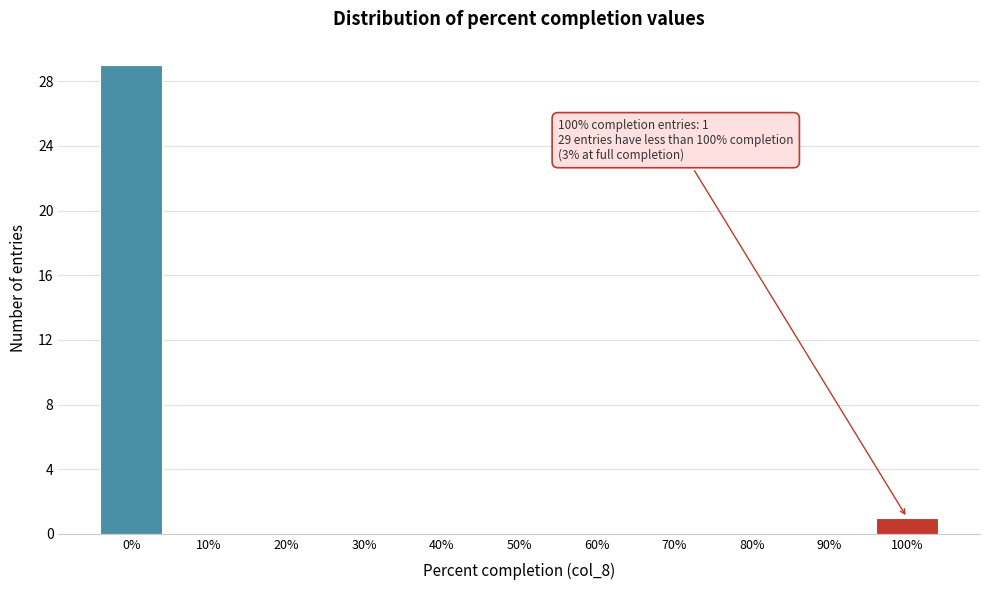

Reading left to right, list all the values displayed in this chart.

0%=29	10%=0	20%=0	30%=0	40%=0	50%=0	60%=0	70%=0	80%=0	90%=0	100%=1